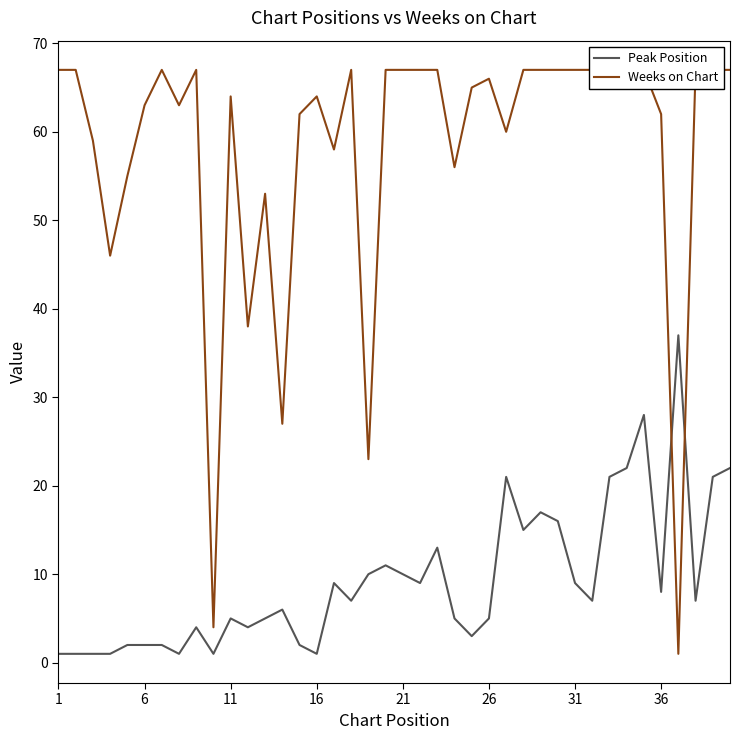

True or false: Peak Position has a value of 10 at 21.

True